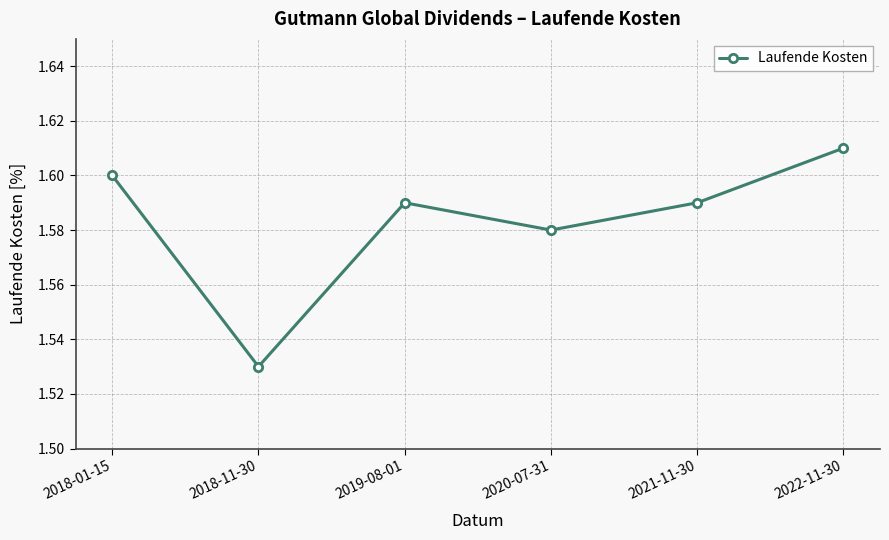

What is the ratio of the value at 2019-08-01 to the value at 2021-11-30?

1.0